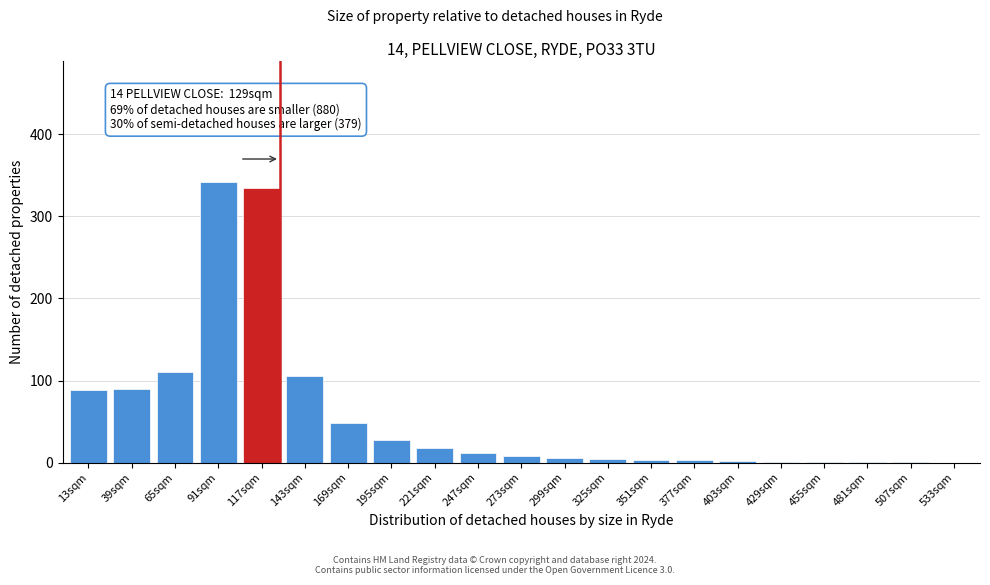

The chart shows a value of 6 at 299sqm. True or false?

True